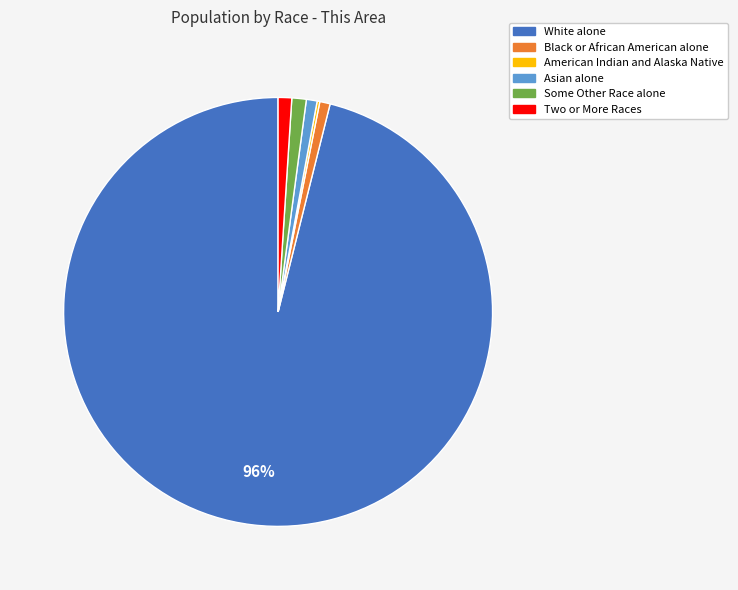

To the nearest percent, what portion does Asian alone represent?

1%